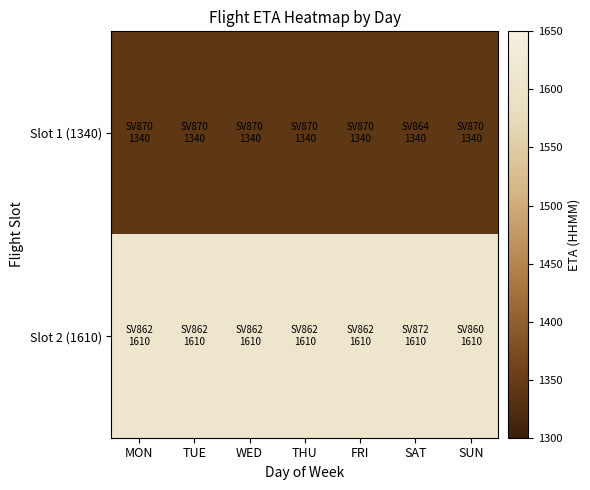

Reading left to right, what are all the values shown in this chart?

Slot 1 (1340): MON=1340	TUE=1340	WED=1340	THU=1340	FRI=1340	SAT=1340	SUN=1340
Slot 2 (1610): MON=1610	TUE=1610	WED=1610	THU=1610	FRI=1610	SAT=1610	SUN=1610